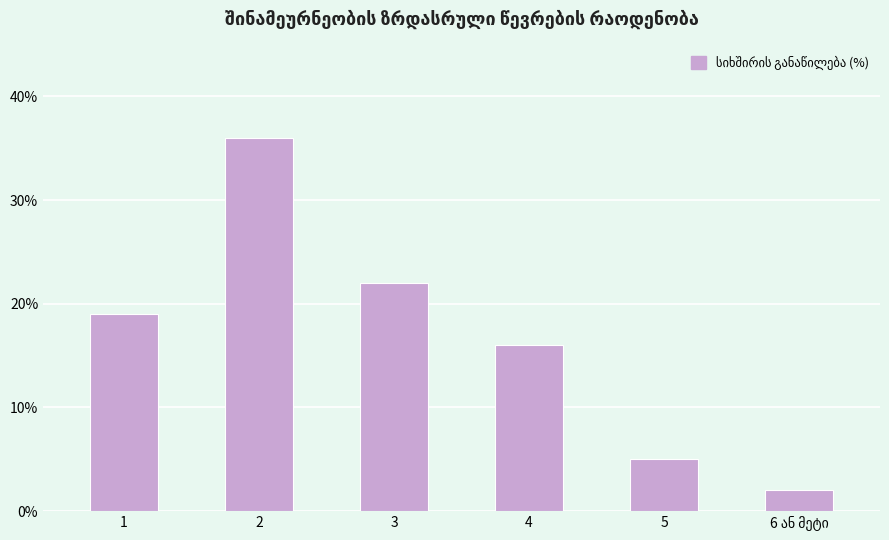

Reading left to right, extract all data points from this chart.

19	36	22	16	5	2